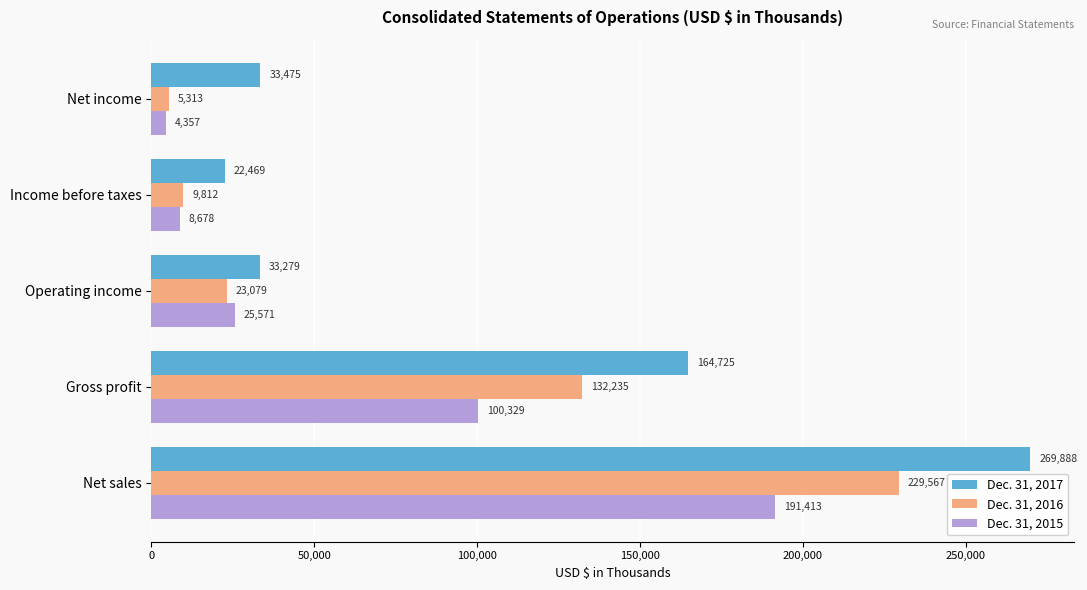

What are all the series names shown in the legend?

Dec. 31, 2017, Dec. 31, 2016, Dec. 31, 2015